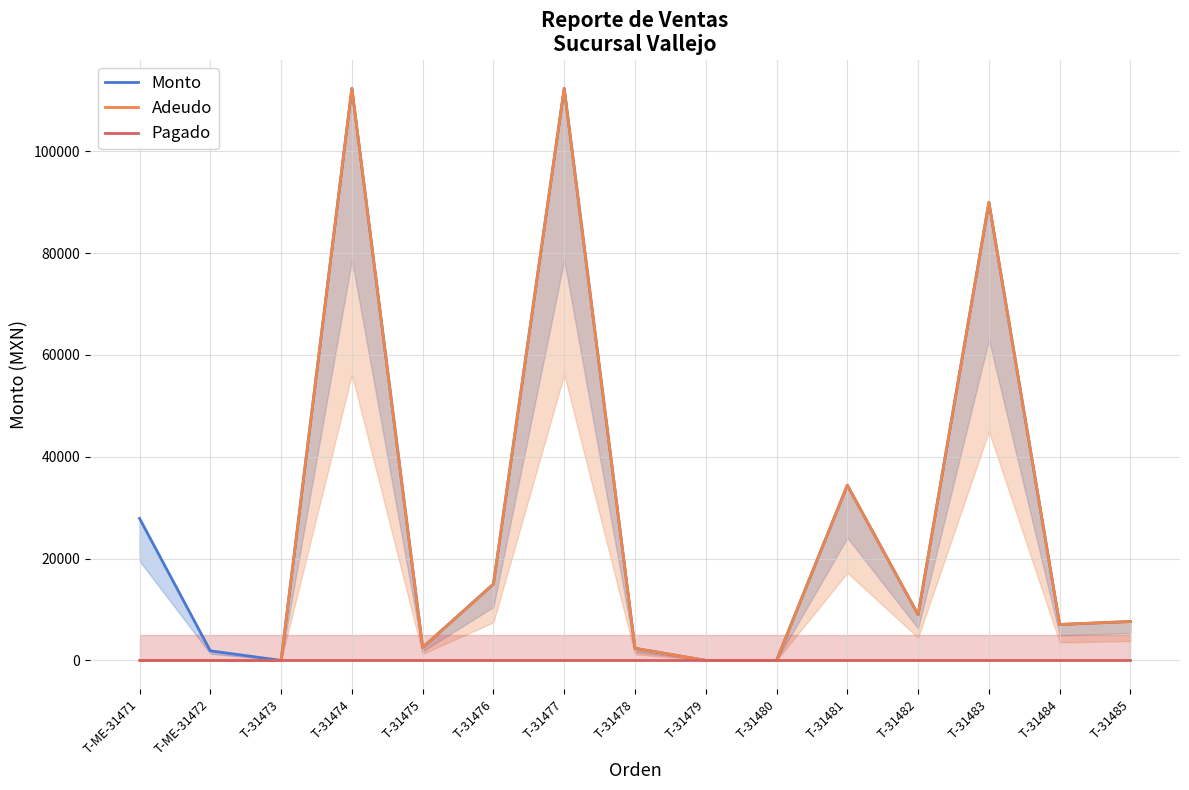

What are all the series names shown in the legend?

Monto, Adeudo, Pagado